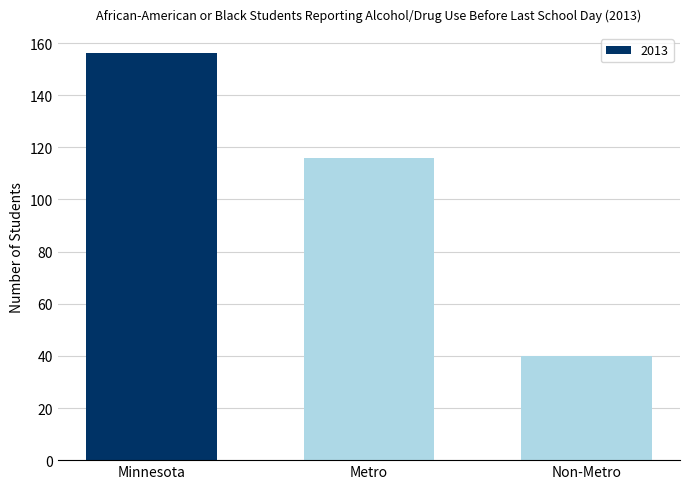

True or false: the data shows 67 at Non-Metro.

False